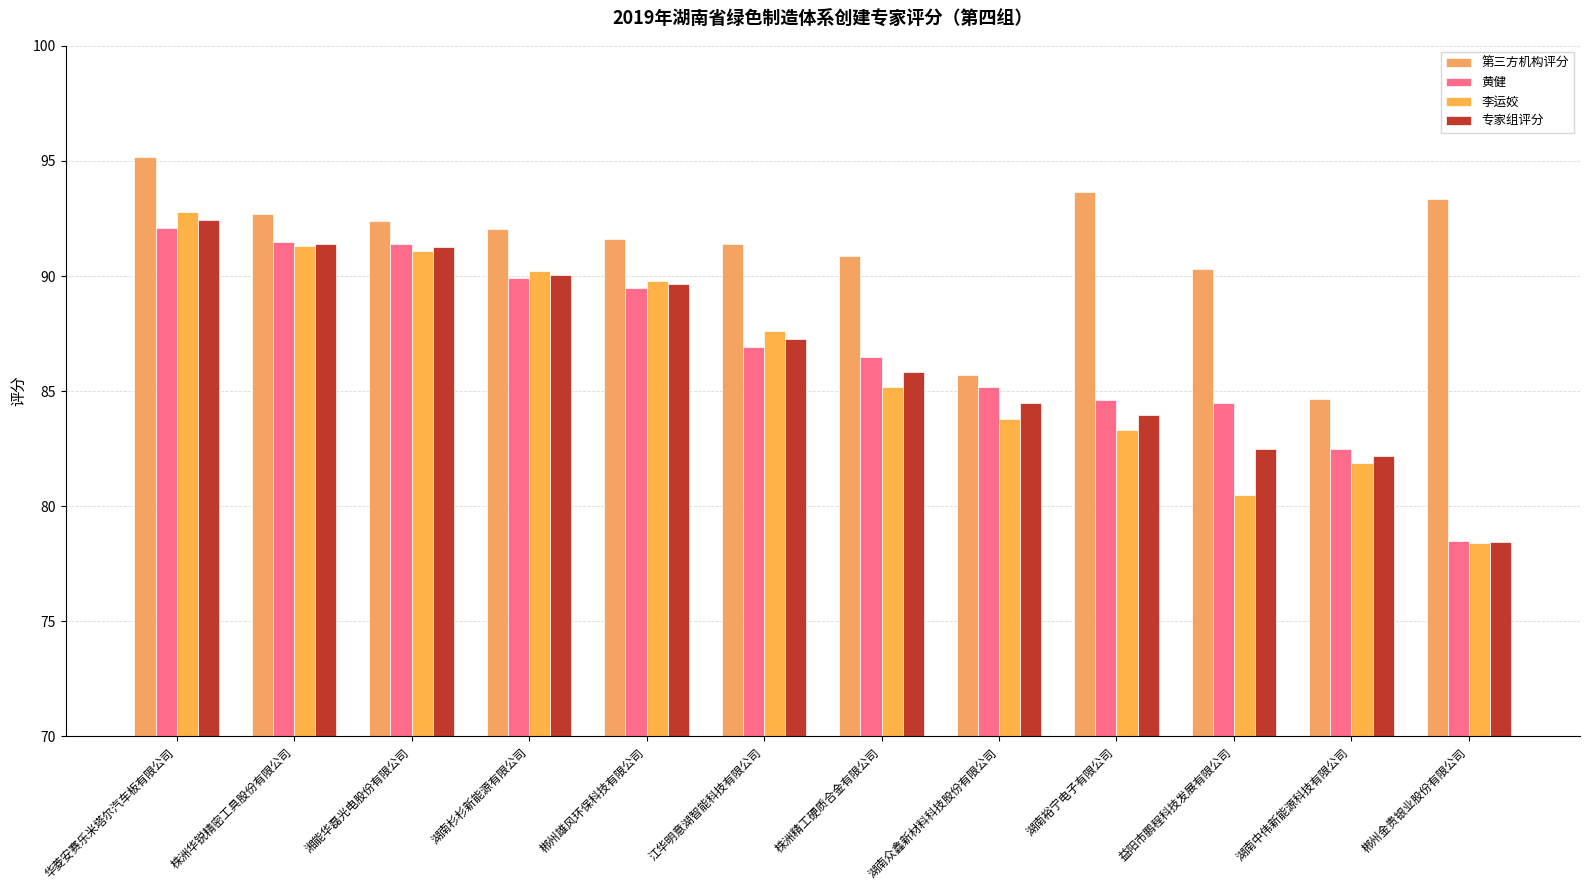

Rank the categories by 李运姣 value from lowest to highest.

郴州金贵银业股份有限公司, 益阳市鹏程科技发展有限公司, 湖南中伟新能源科技有限公司, 湖南裕宁电子有限公司, 湖南众鑫新材料科技股份有限公司, 株洲精工硬质合金有限公司, 江华明意湖智能科技有限公司, 郴州雄风环保科技有限公司, 湖南杉杉新能源有限公司, 湘能华磊光电股份有限公司, 株洲华锐精密工具股份有限公司, 华菱安赛乐米塔尔汽车板有限公司